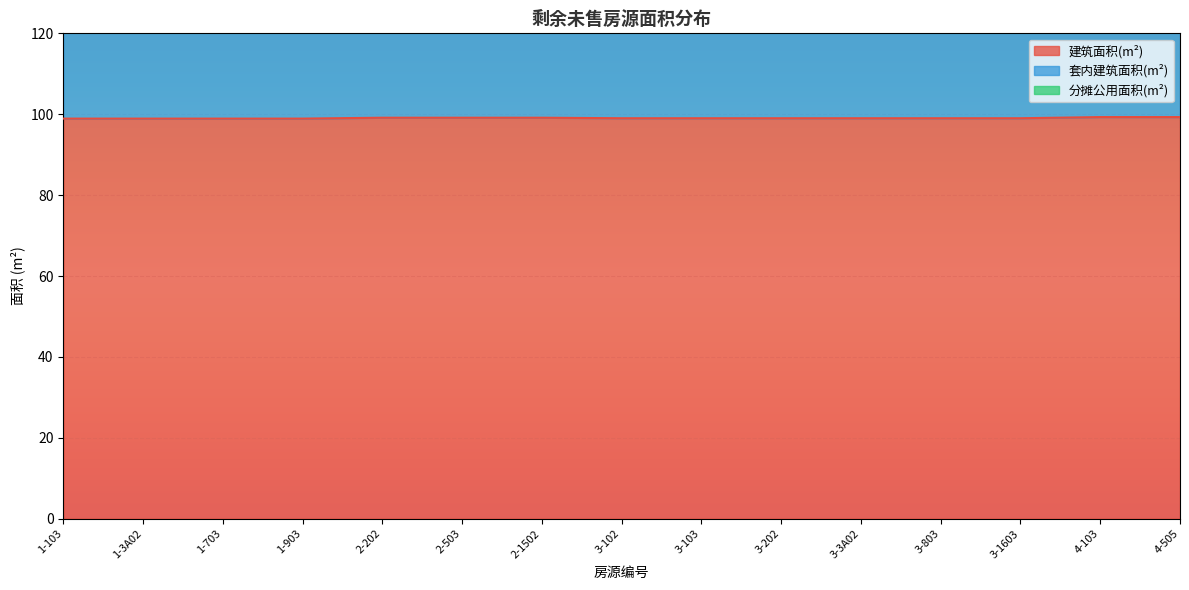

Which label corresponds to the smallest value in the chart?

1-103